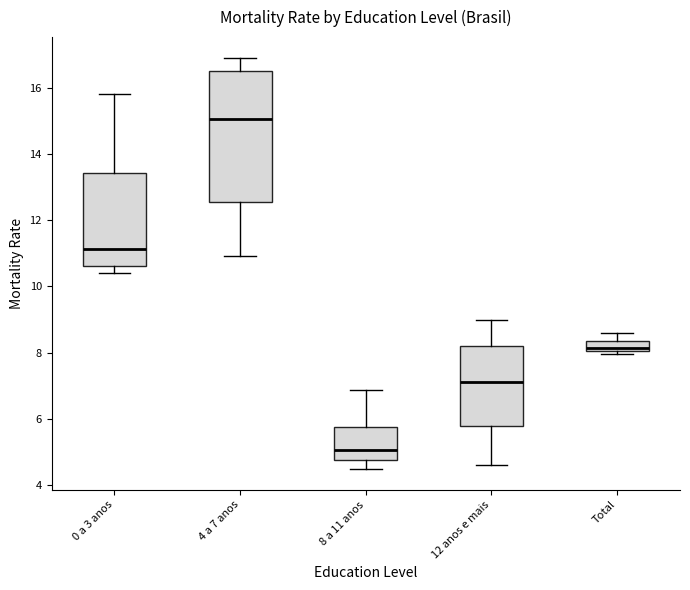

Which box has the lowest median line?

8 a 11 anos